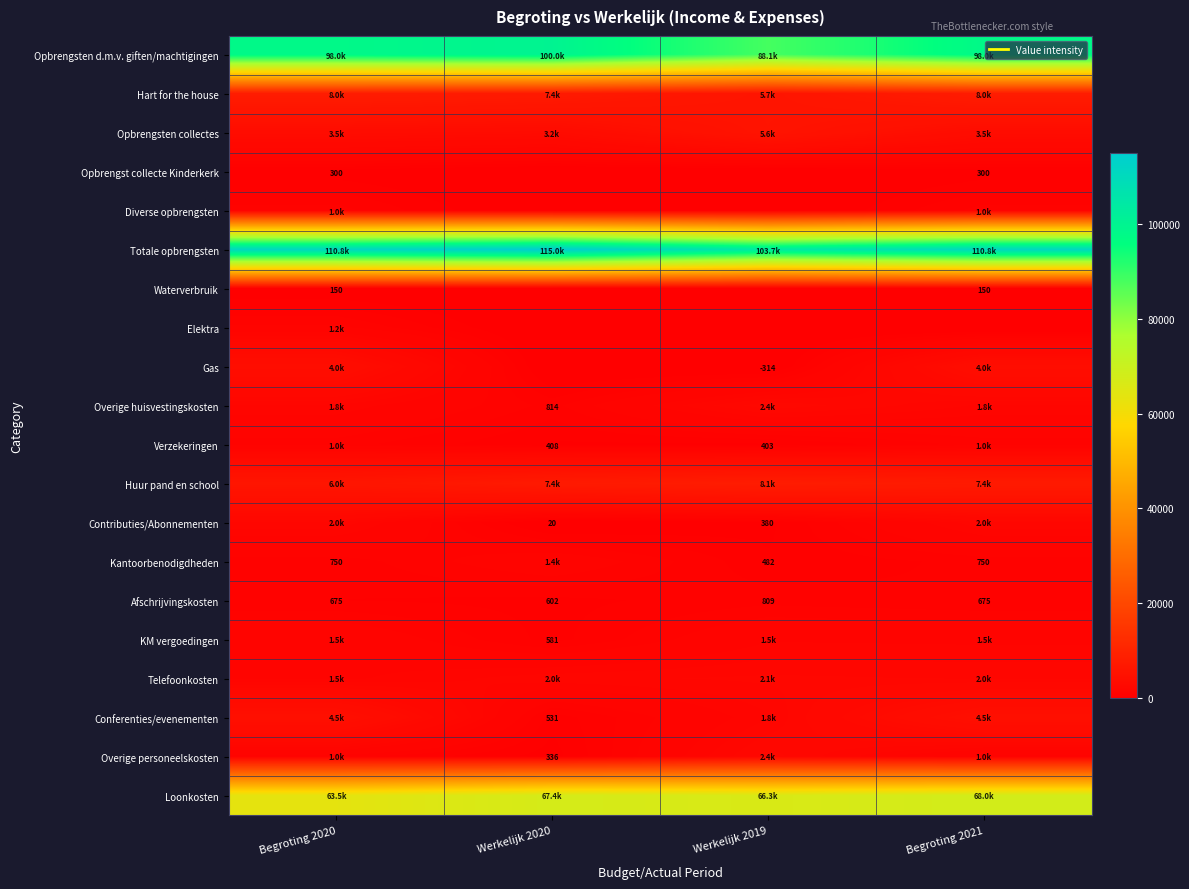

Which has a higher value, Begroting 2021 or Werkelijk 2020?

Werkelijk 2020